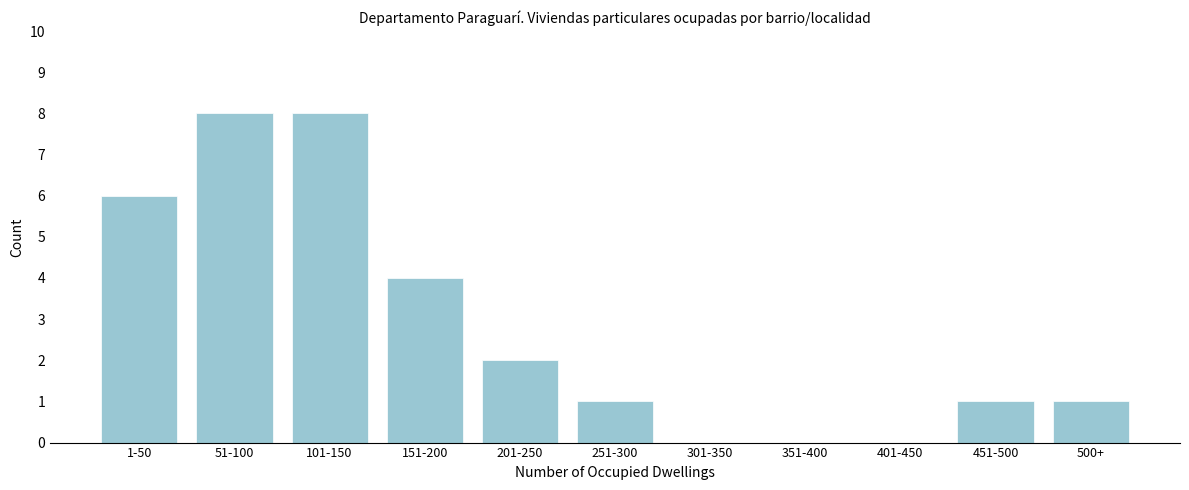

Reading left to right, extract all data points from this chart.

1-50=6	51-100=8	101-150=8	151-200=4	201-250=2	251-300=1	301-350=0	351-400=0	401-450=0	451-500=1	500+=1